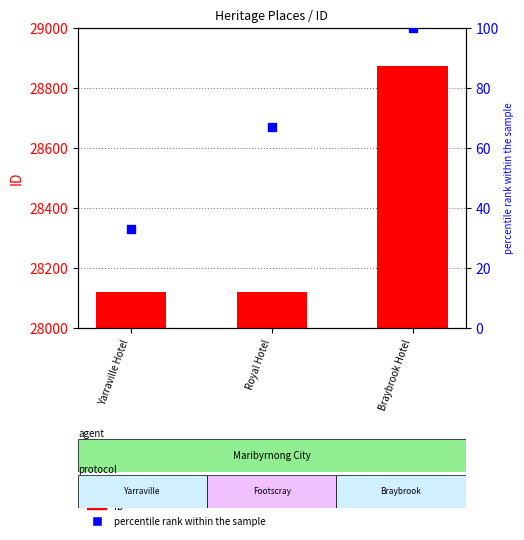

Which series reaches the maximum Y coordinate?

ID